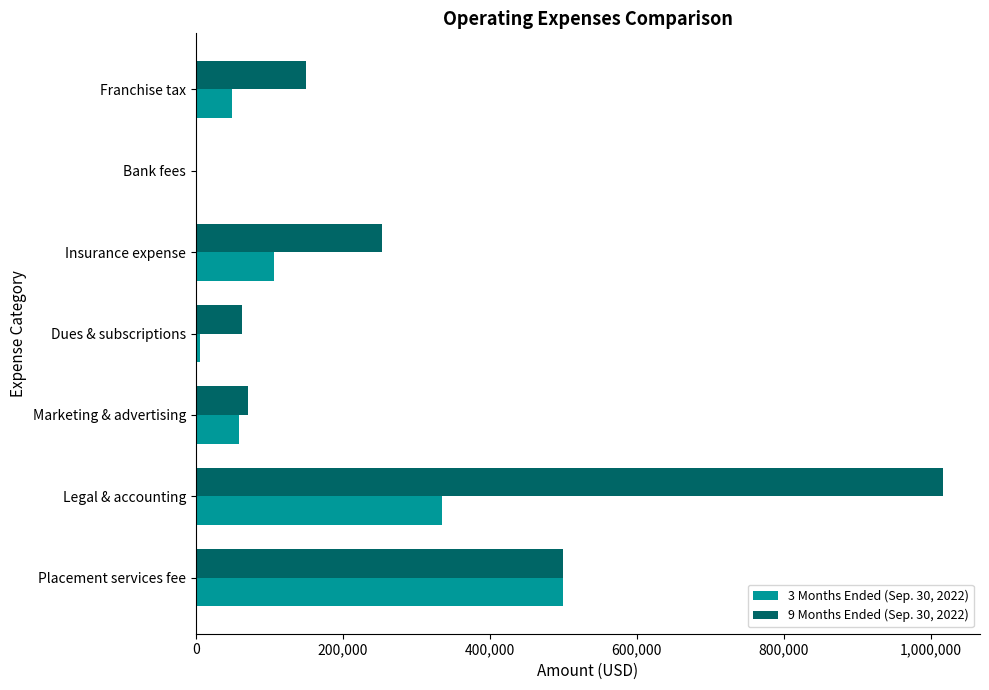

Which series has the largest total across all categories?

9 Months Ended (Sep. 30, 2022)